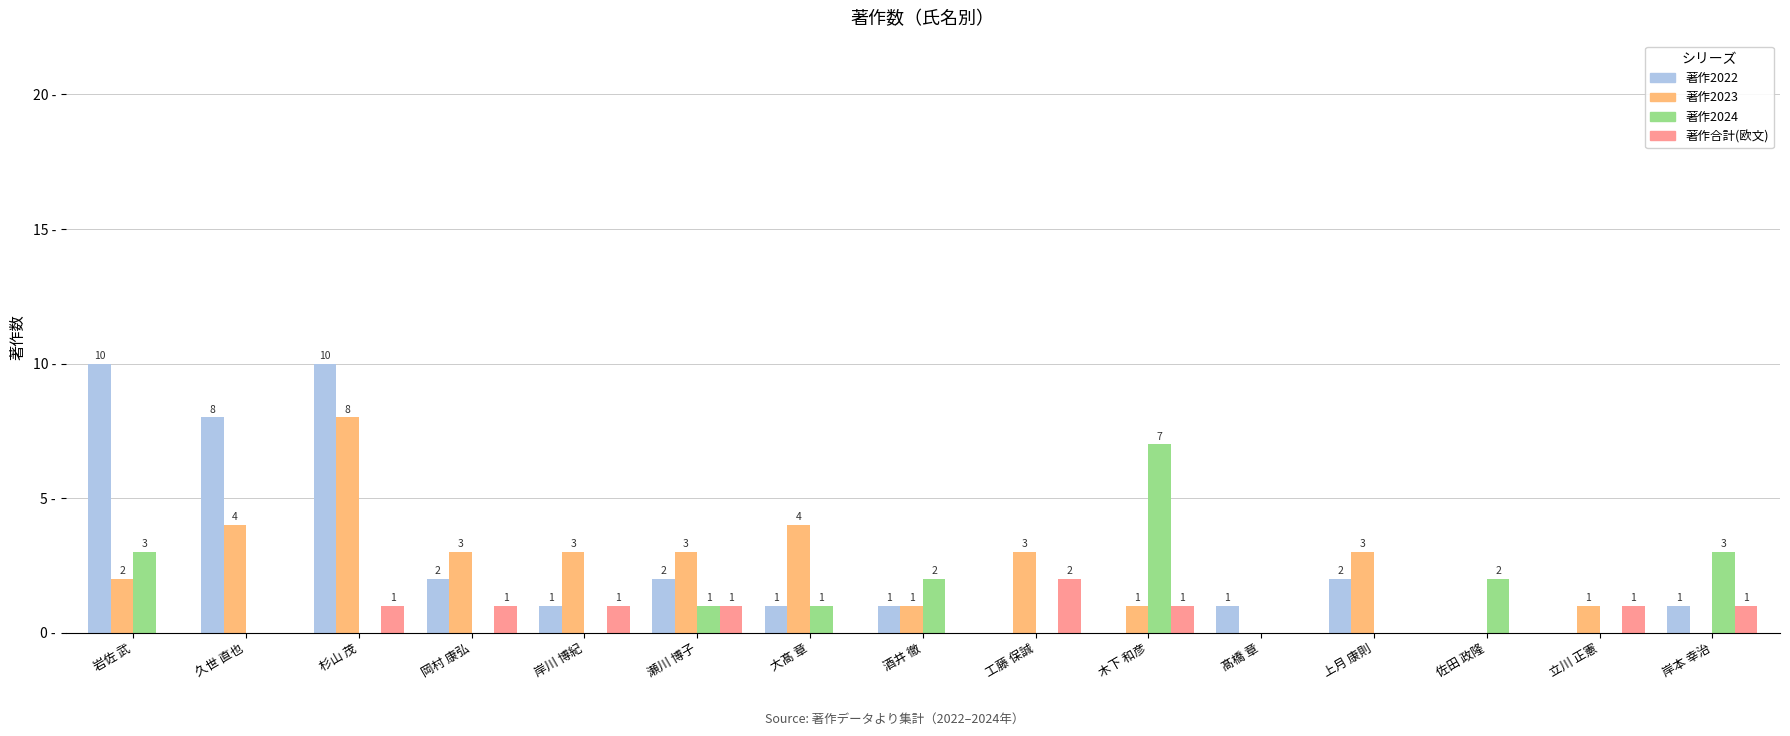

What are all the series names shown in the legend?

著作2022, 著作2023, 著作2024, 著作合計(欧文)